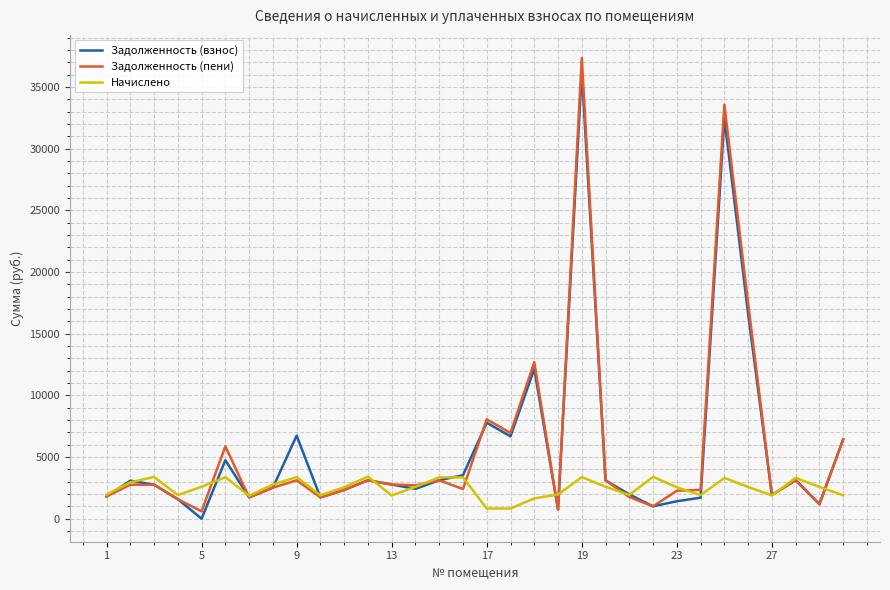

Which series has the largest range (max minus min)?

Задолженность (пени)